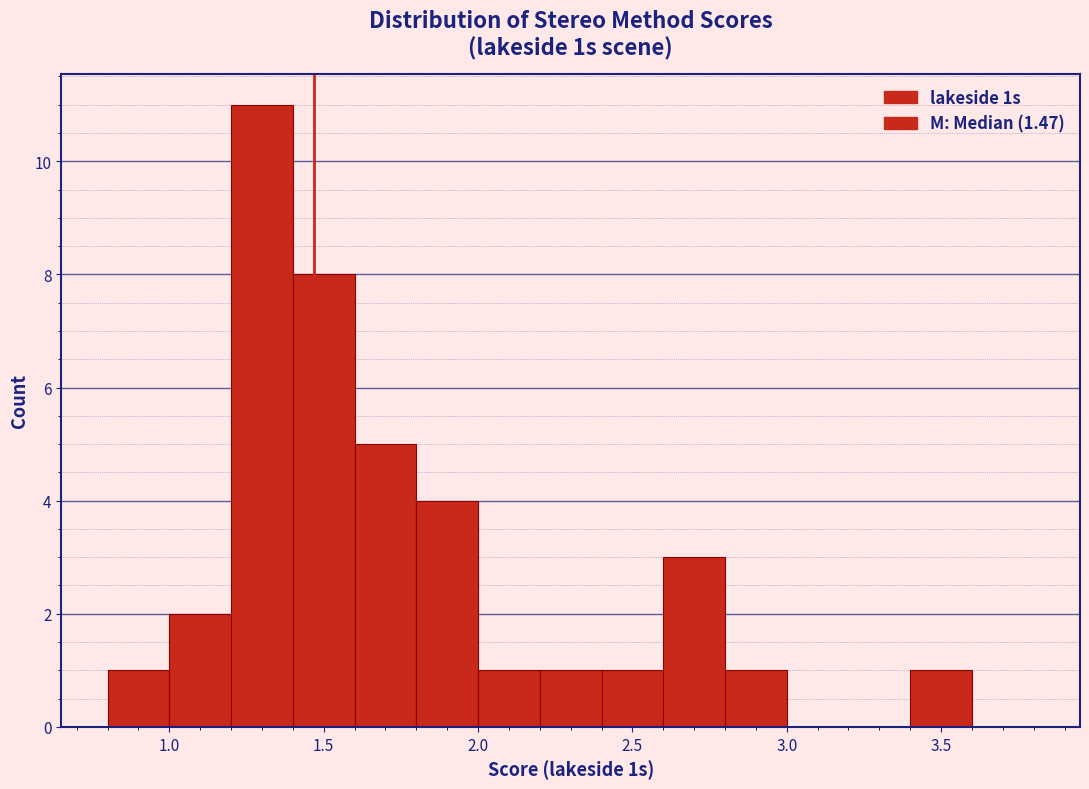

Reading left to right, transcribe this chart: for each bar, give the range it covers on the x-axis and its height. The values are not printed on the chart, so give them approximately, as read against the axis.

0.8 to 1.0: 1
1.0 to 1.2: 2
1.2 to 1.4: 11
1.4 to 1.6: 8
1.6 to 1.8: 5
1.8 to 2.0: 4
2.0 to 2.2: 1
2.2 to 2.4: 1
2.4 to 2.6: 1
2.6 to 2.8: 3
2.8 to 3.0: 1
3.0 to 3.2: 0
3.2 to 3.4: 0
3.4 to 3.6: 1
3.6 to 3.8: 0